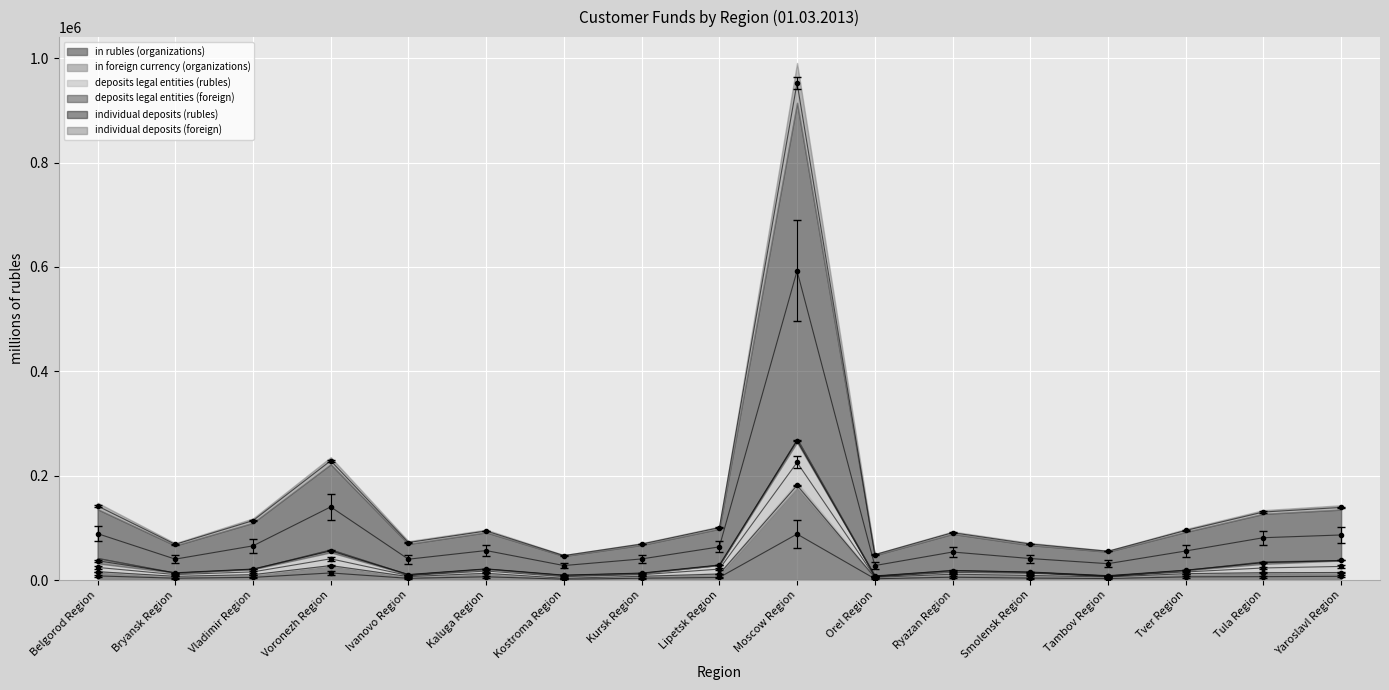

Which category has the highest value in the individual deposits (foreign) series?

Moscow Region